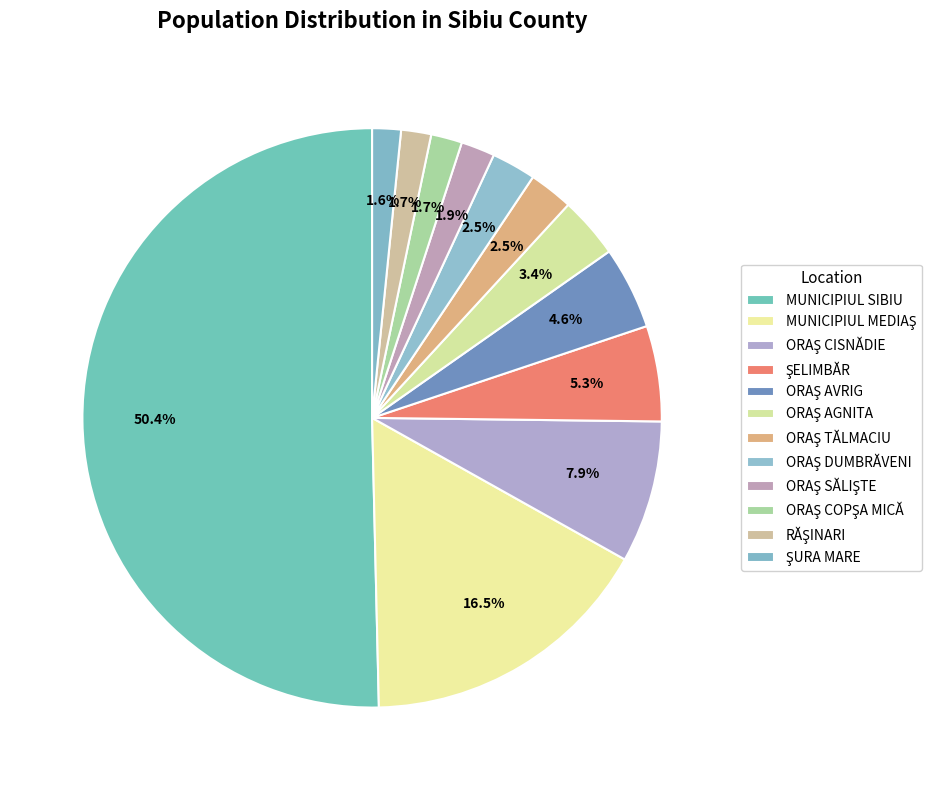

Which slice represents more than half of the pie?

MUNICIPIUL SIBIU